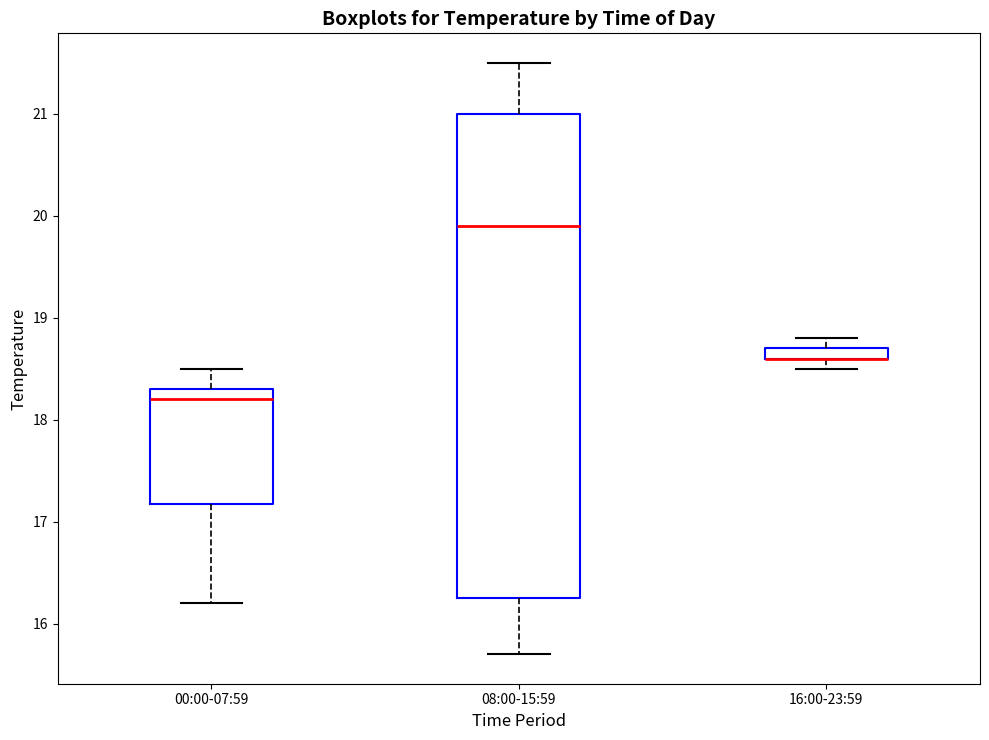

Where is the lower edge of the box for 16:00-23:59 on the y-axis? The values are not printed on the chart, so give them approximately, as read against the axis.

18.6